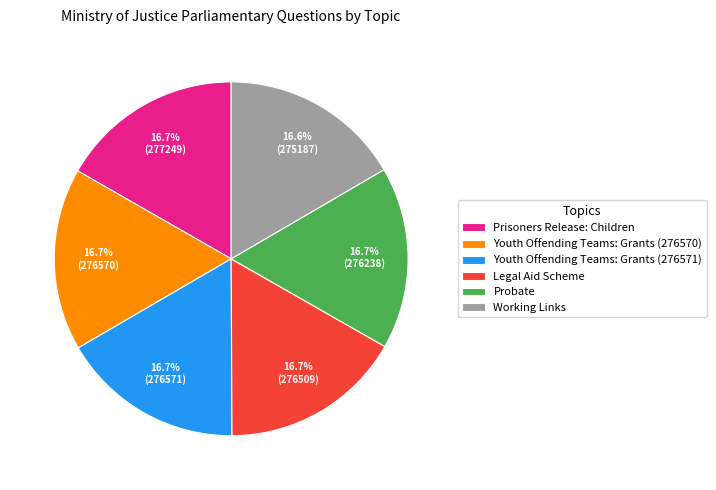

The Youth Offending Teams: Grants (276570) slice represents 5% of the pie. True or false?

False